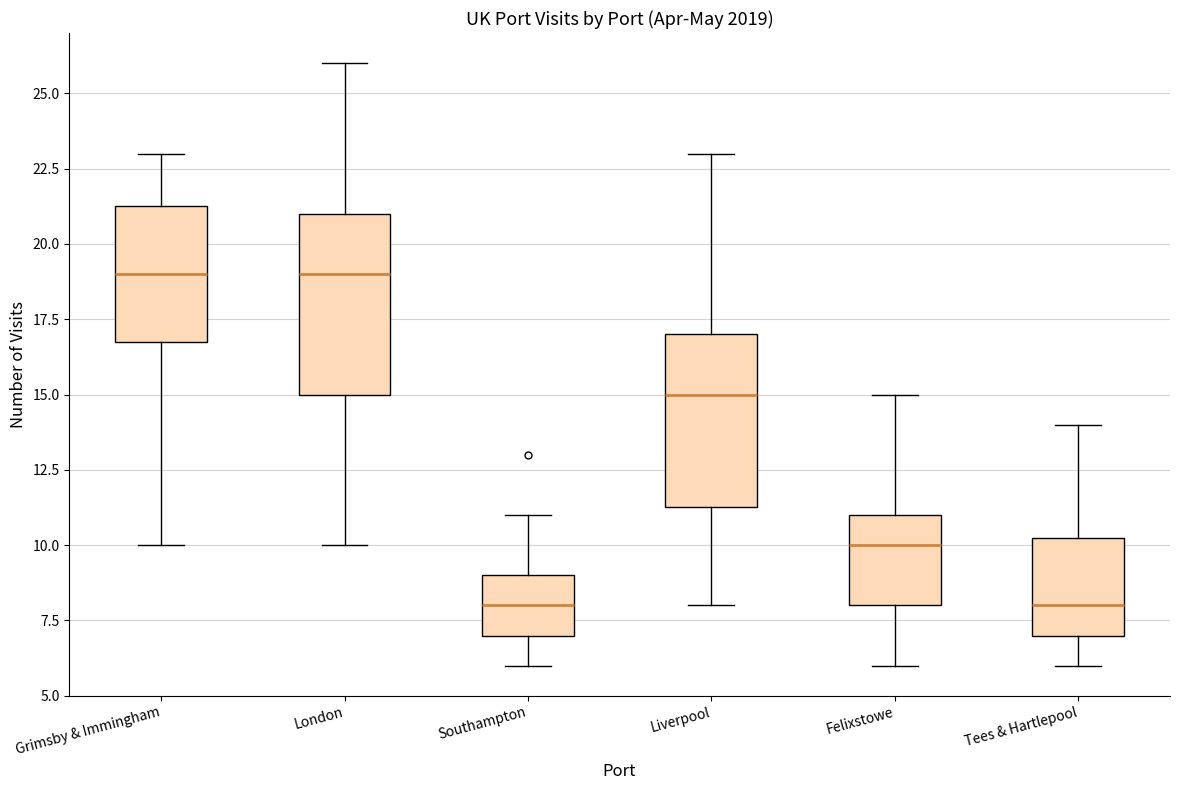

Reading left to right, read every box against the y-axis: the position of its median line, the range the box covers, and the ends of its whiskers. The values are not printed on the chart, so give them approximately, as read against the axis.

Grimsby & Immingham: median 19.0, box 17.0 to 21.5, whiskers 10.0 to 23.0
London: median 19.0, box 15.0 to 21.0, whiskers 10.0 to 26.0
Southampton: median 8.0, box 7.0 to 9.0, whiskers 6.0 to 11.0
Liverpool: median 15.0, box 11.5 to 17.0, whiskers 8.0 to 23.0
Felixstowe: median 10.0, box 8.0 to 11.0, whiskers 6.0 to 15.0
Tees & Hartlepool: median 8.0, box 7.0 to 10.5, whiskers 6.0 to 14.0